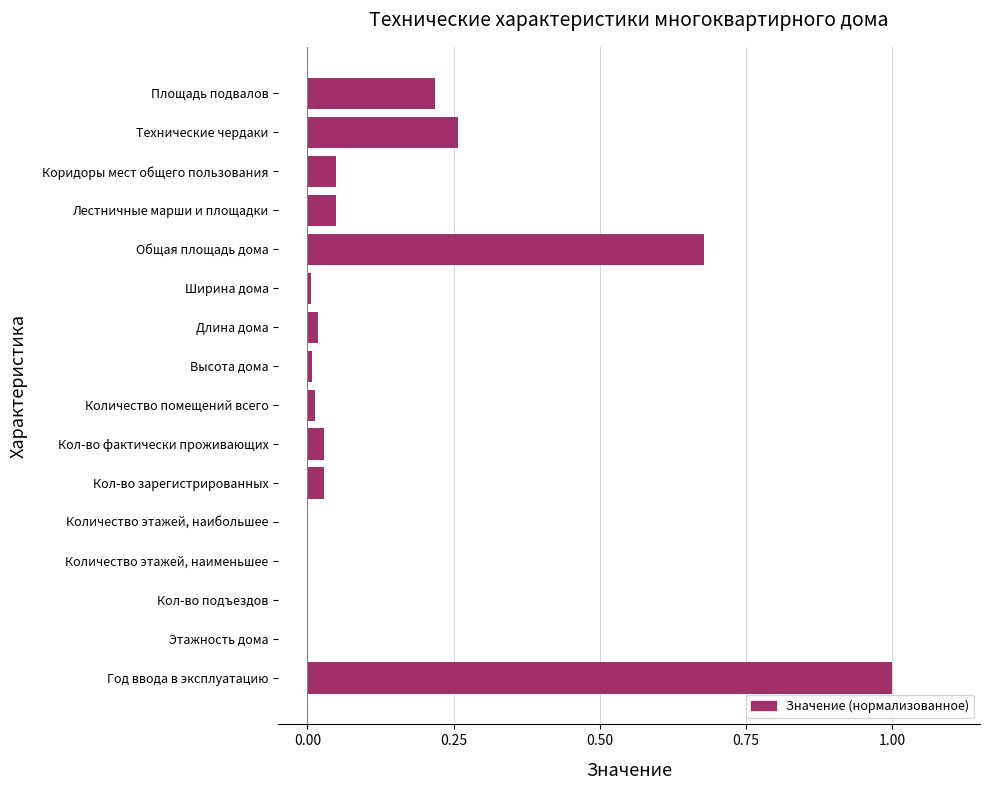

Which has a higher value, Лестничные марши и площадки or Количество помещений всего?

Лестничные марши и площадки